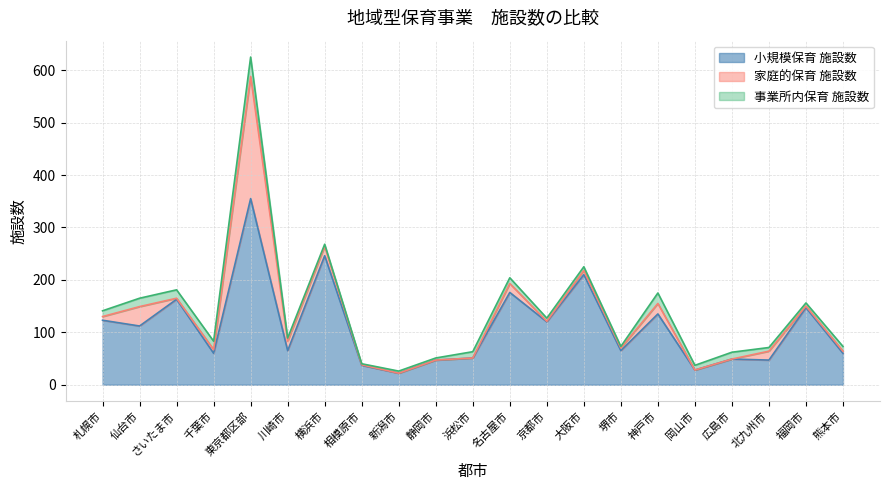

Does the chart have visible grid lines?

Yes